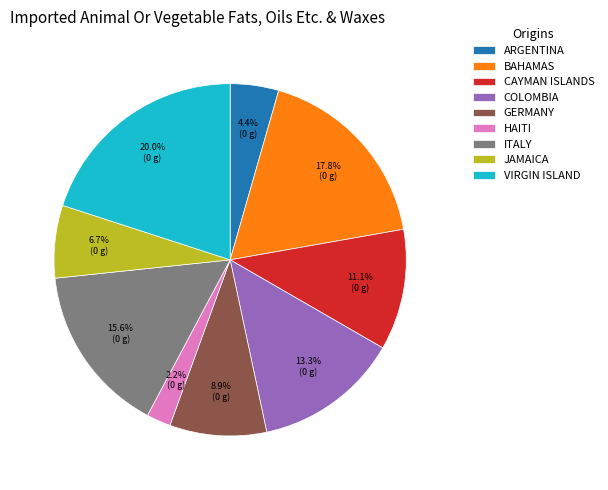

What is the total percentage of ARGENTINA and VIRGIN ISLAND?

24.4%